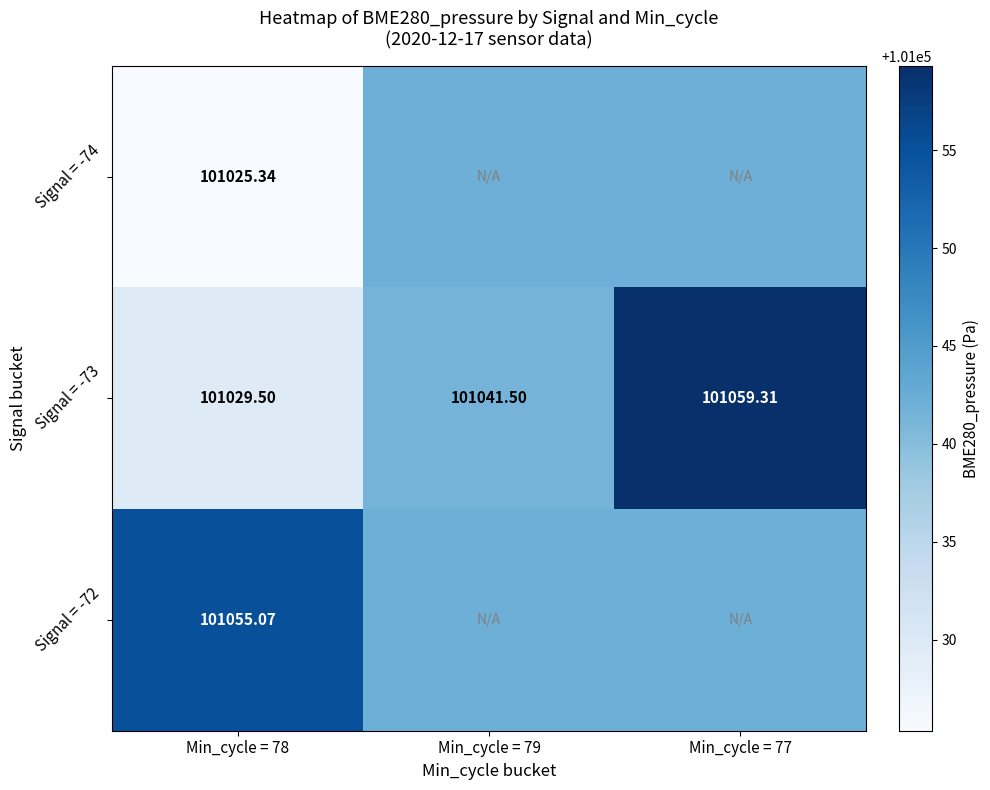

List the series in order of their peak value, lowest first.

Signal = -74, Signal = -72, Signal = -73